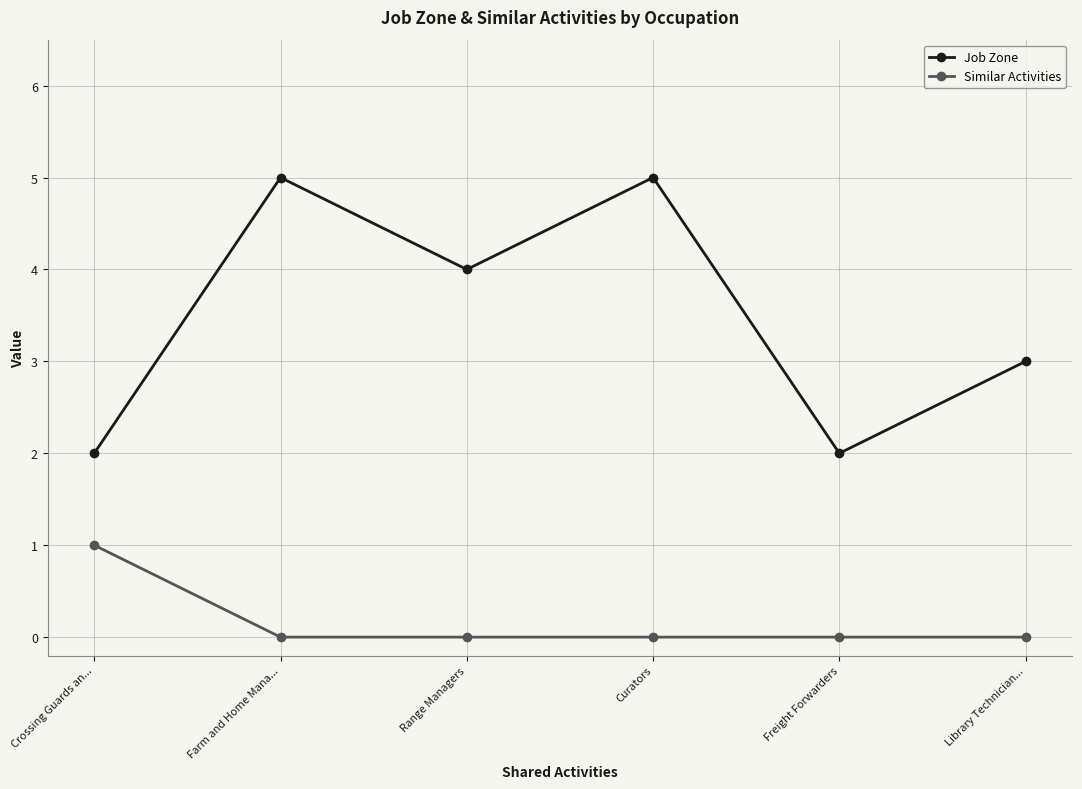

How many lines are shown in the chart?

2